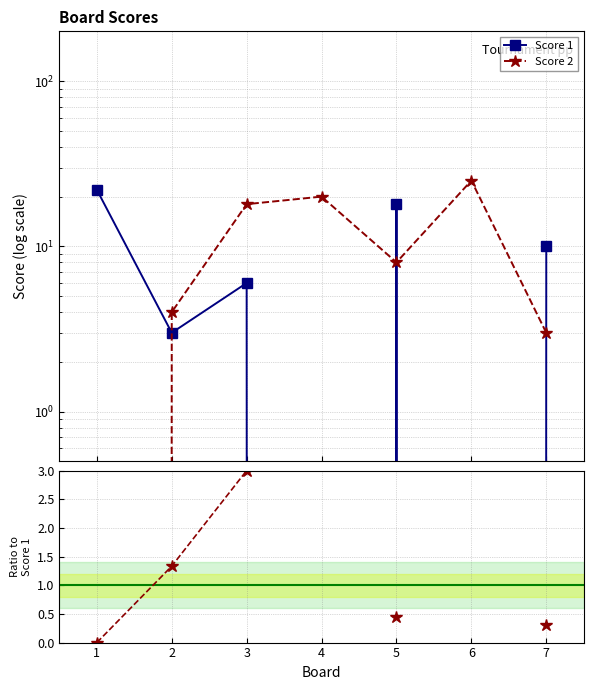

At how many categories does at least one series exceed 1?

7